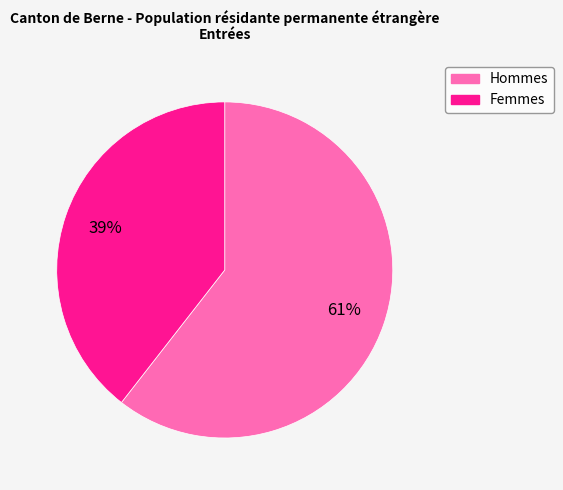

Is it true that Hommes is 69% of the pie?

False